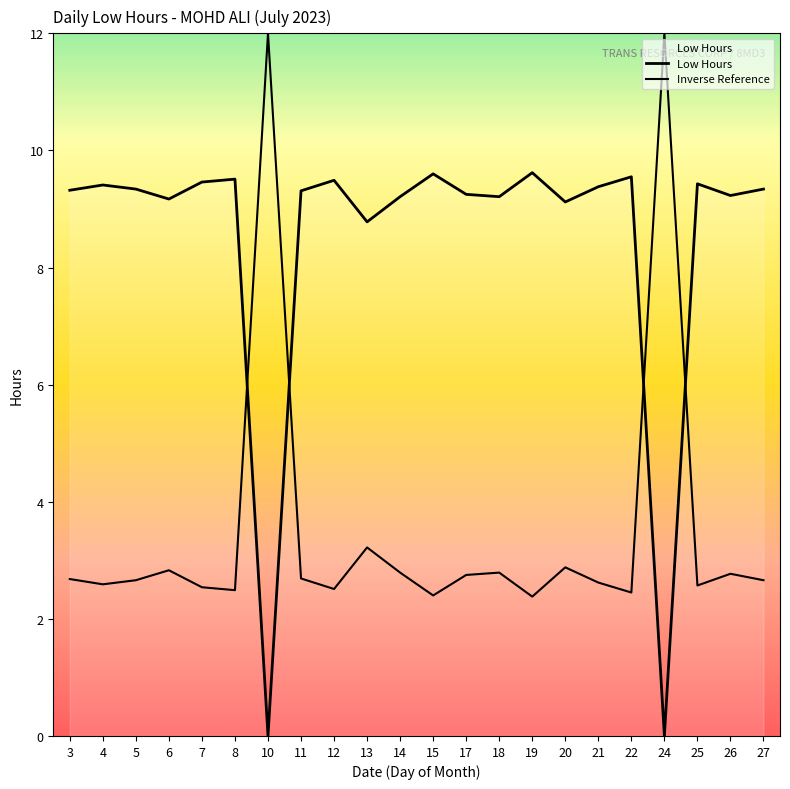

How many series are shown in this chart?

2